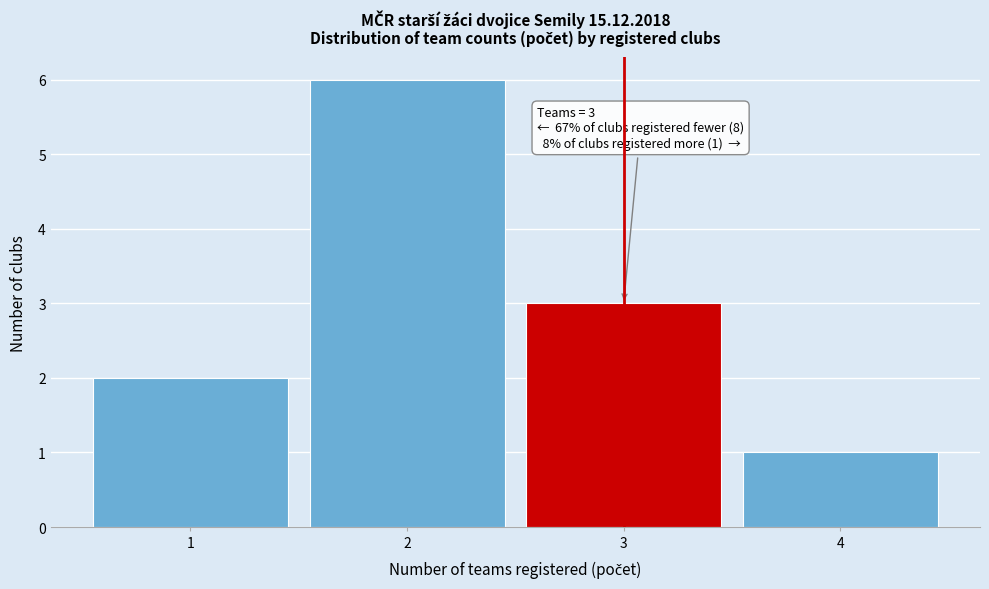

Over which range of the x-axis is the bar tallest?

1.5 to 2.5